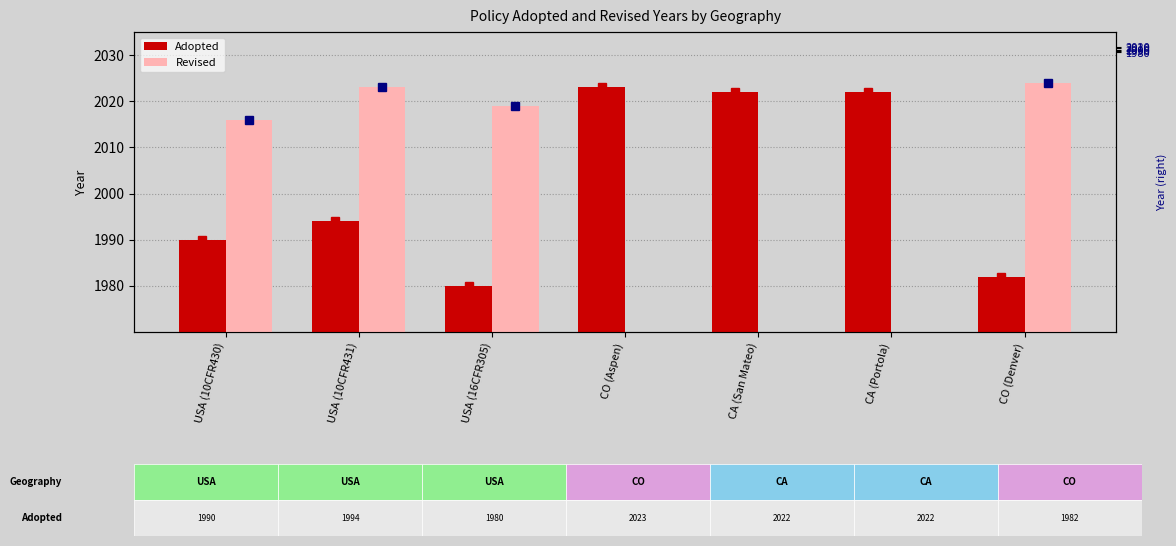

What is the label of the 7th bar from the left?

CO (Denver)